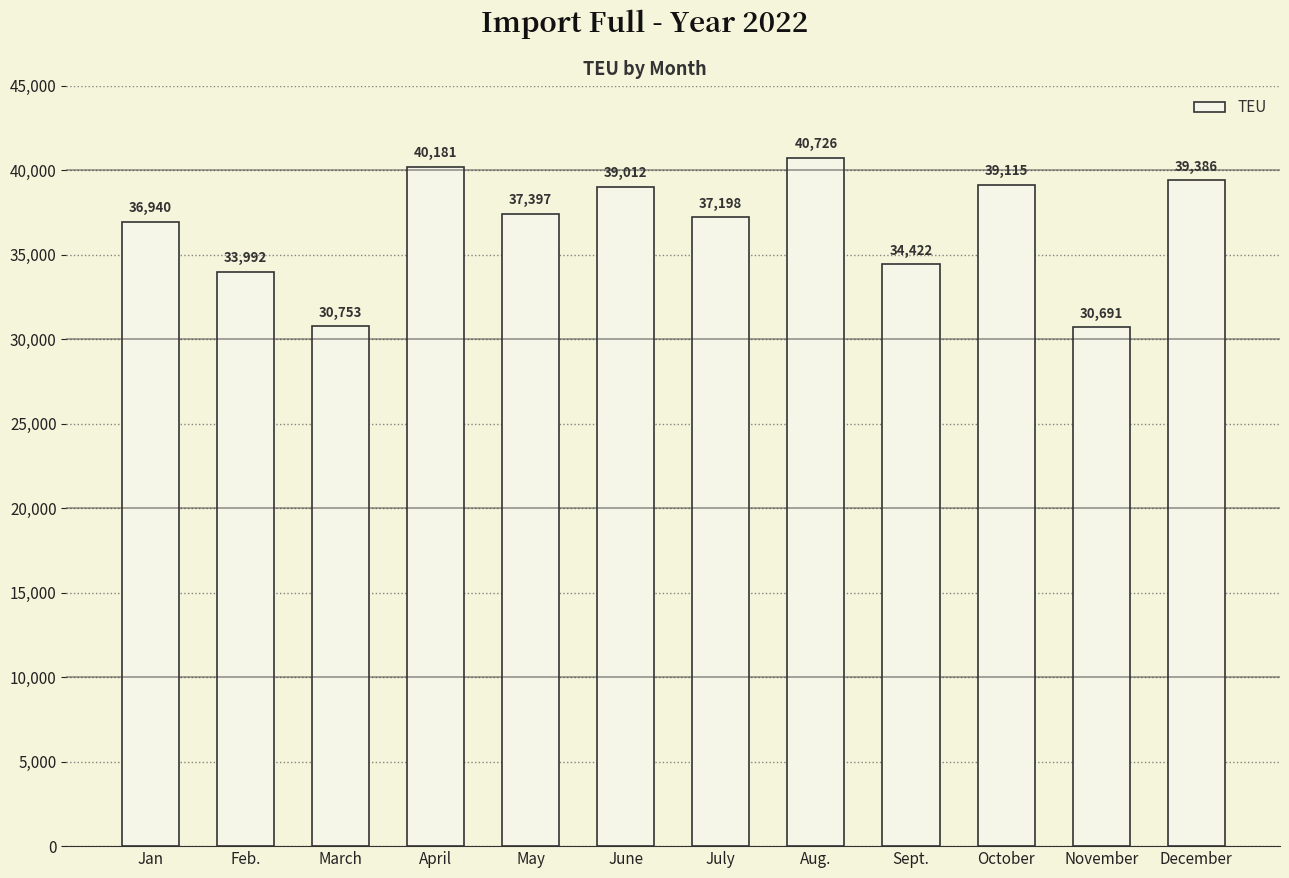

At which label does the data first exceed 37397?

April